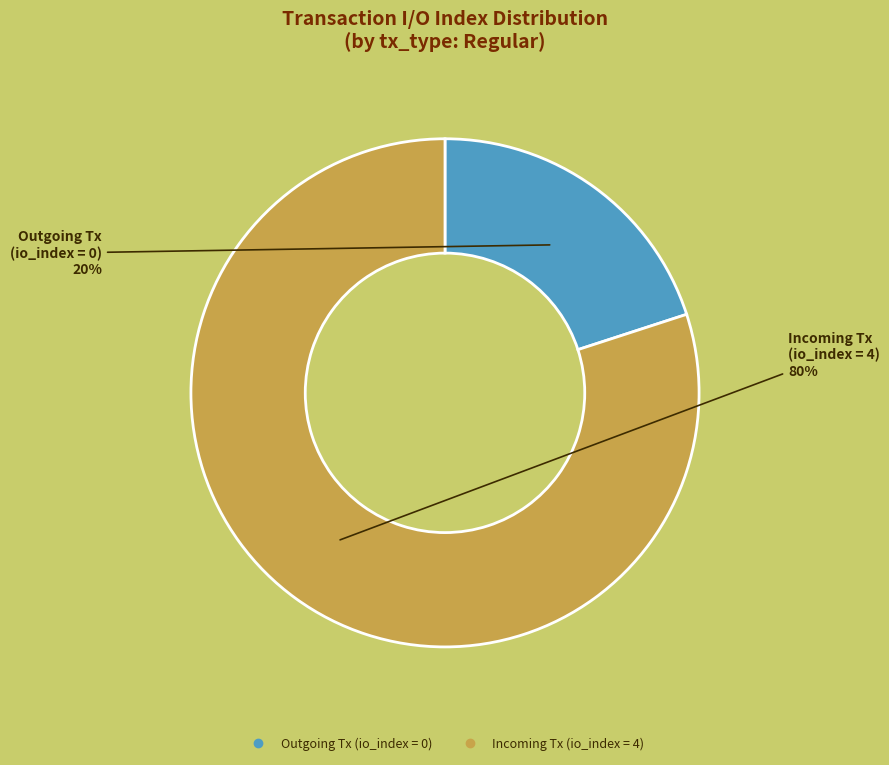

Does any single category account for the majority?

Yes